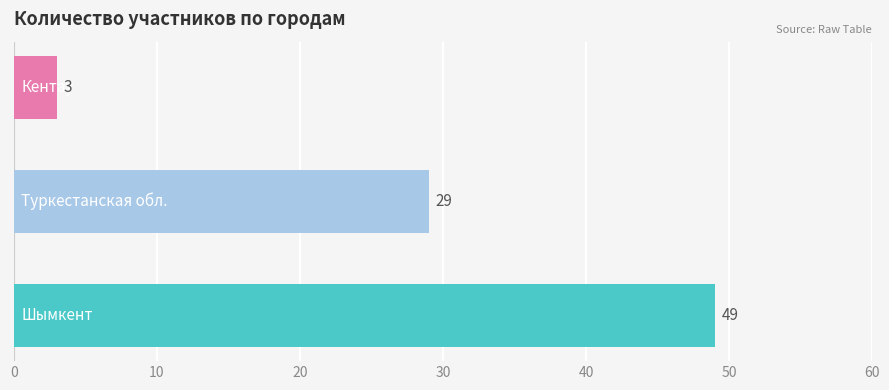

What is the greatest value displayed?

49